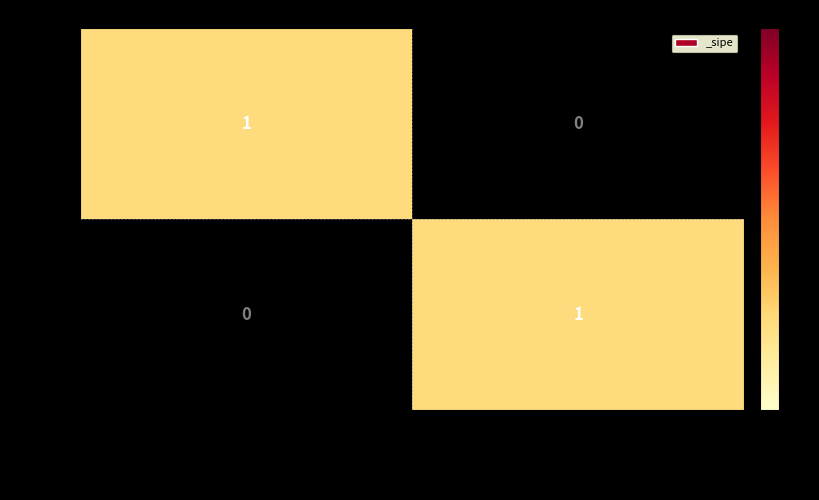

Reading left to right, transcribe all the data shown in this chart.

426626: 1	0
426625: 0	1